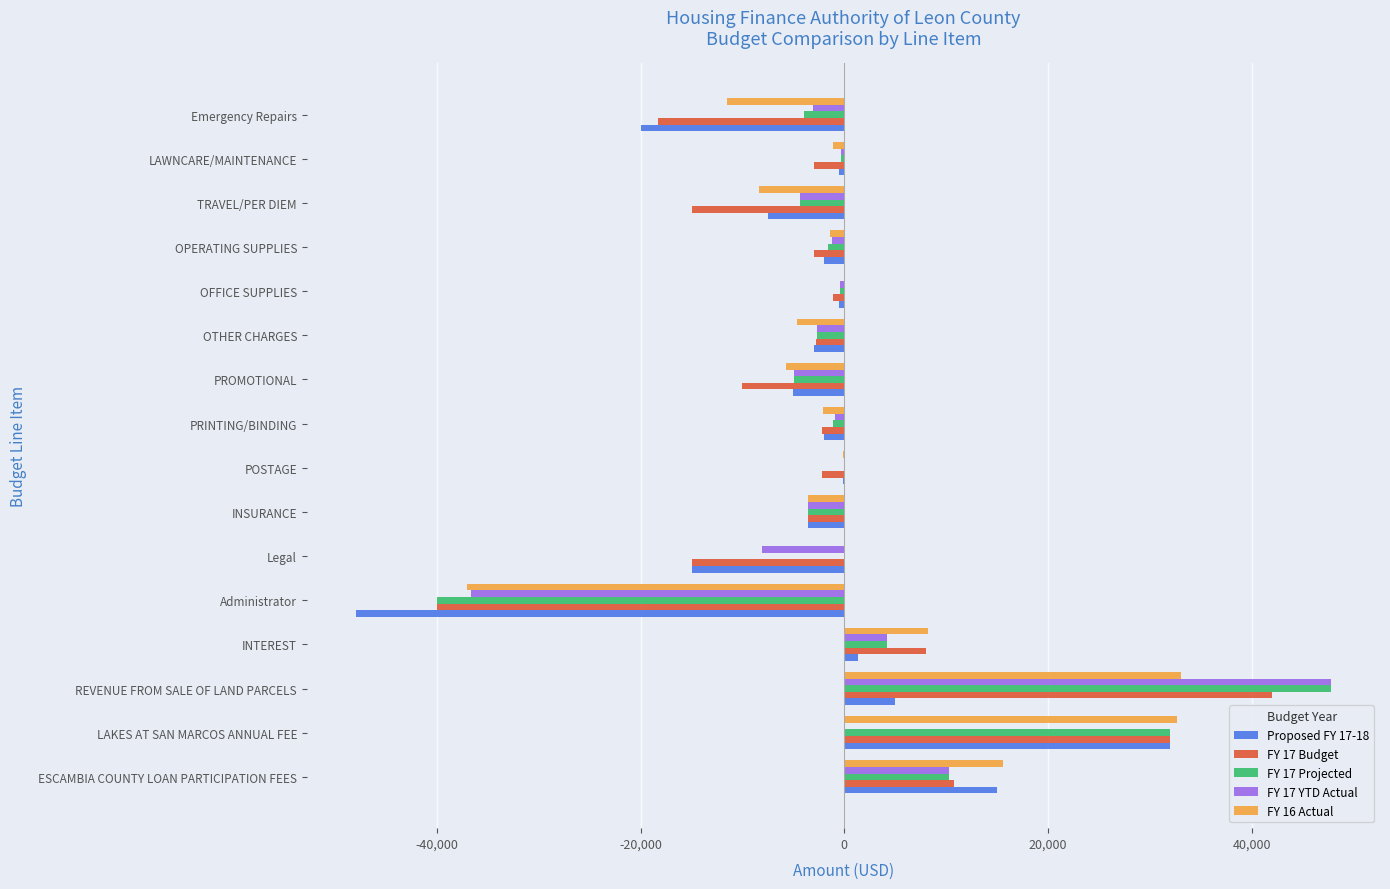

At which category is the sum across all series the highest?

REVENUE FROM SALE OF LAND PARCELS